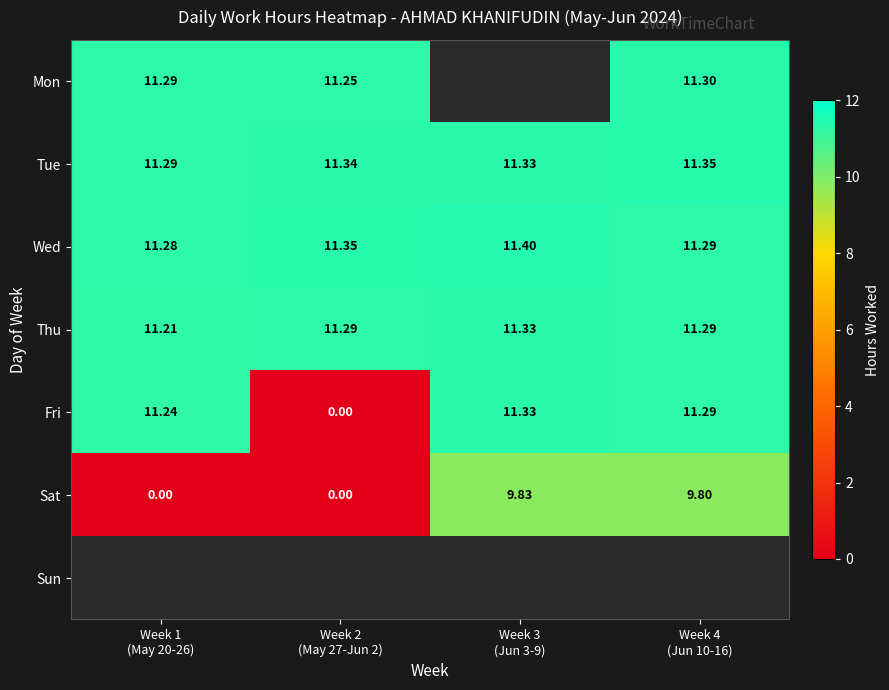

What is the maximum value shown in the chart?

11.4